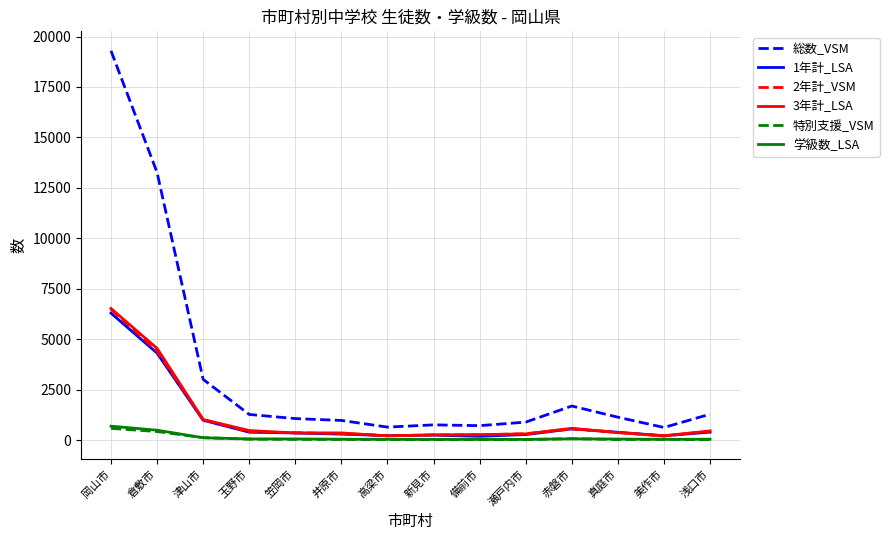

What is the highest value of the 総数_VSM series?

19295